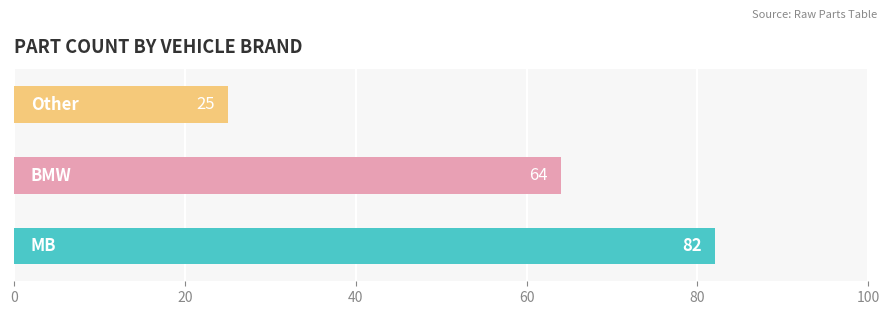

What is the smallest value displayed?

25